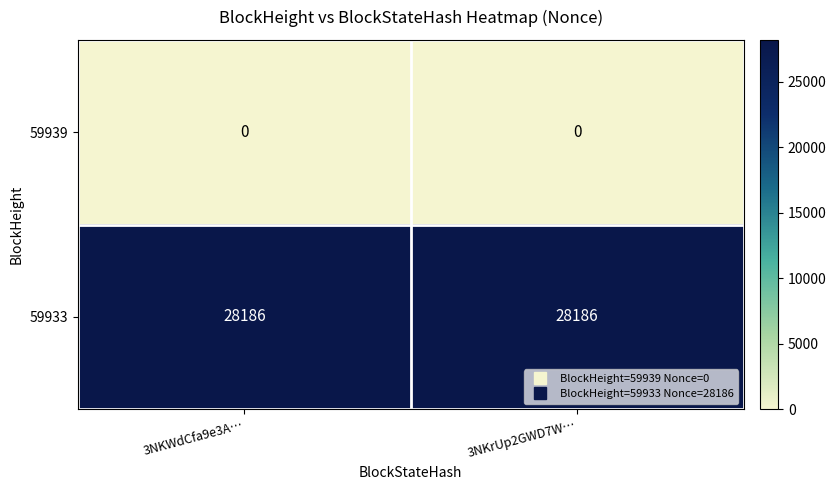

What is the spread (max minus min) of values at 3NKWdCfa9e3A…?

28186